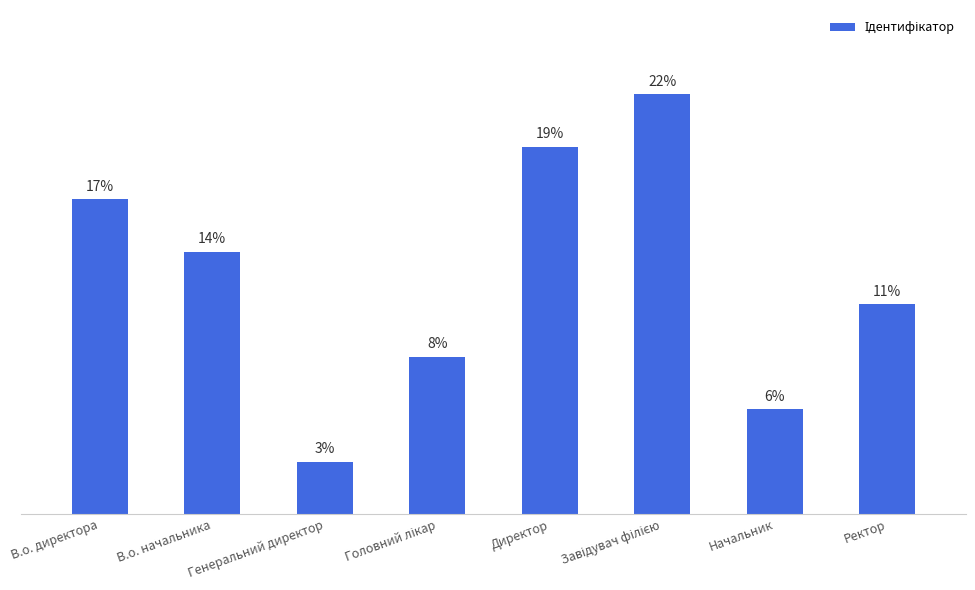

Does the chart contain any negative values?

No